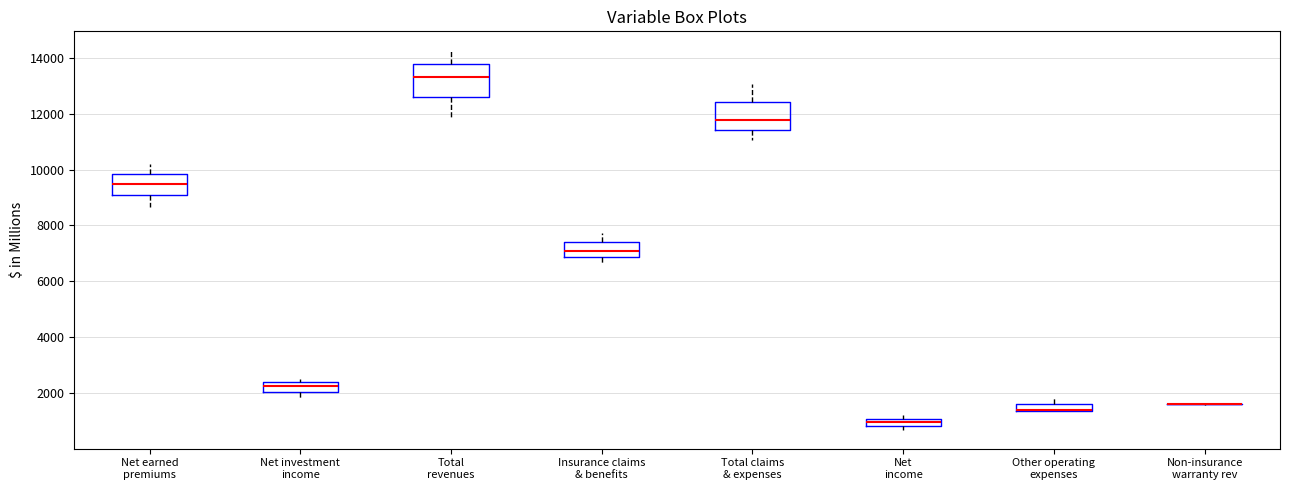

Where is the upper edge of the box for Insurance claims & benefits on the y-axis? The values are not printed on the chart, so give them approximately, as read against the axis.

7400